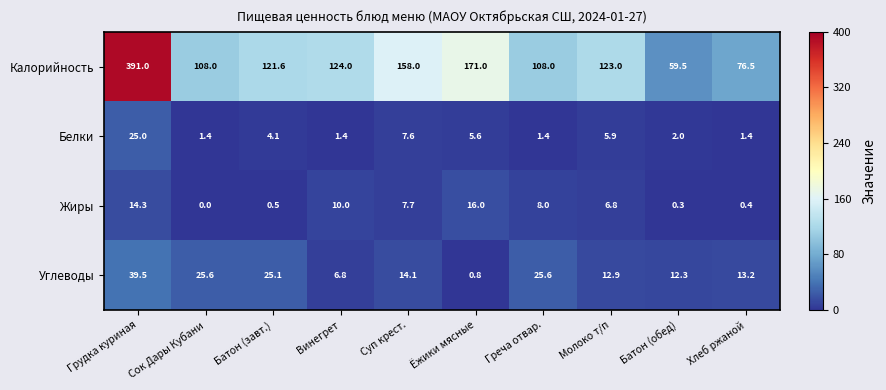

List the series in order of their peak value, lowest first.

Жиры, Белки, Углеводы, Калорийность